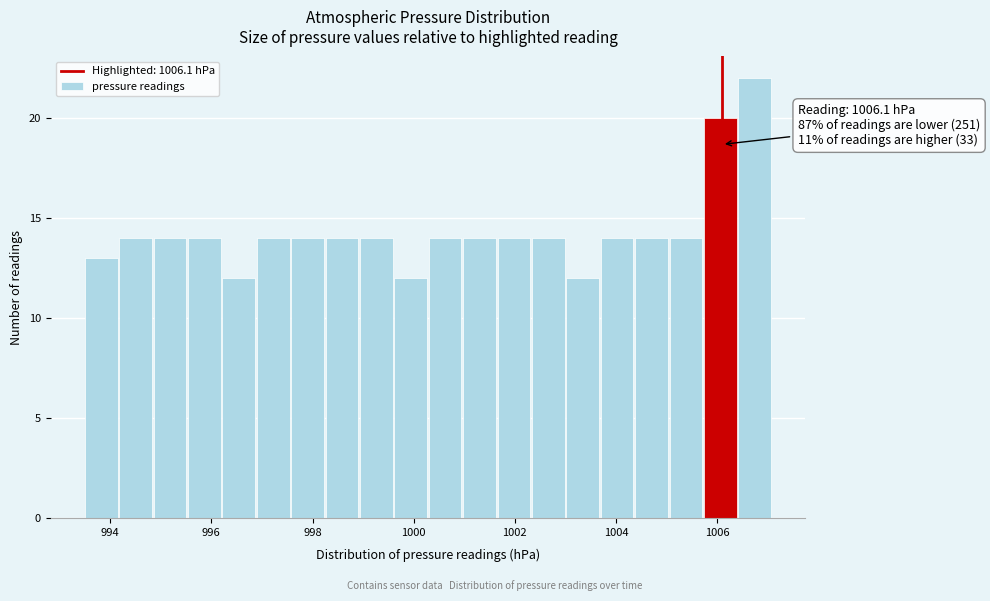

Read against the x-axis, roughly where is the centre of the tallest bar?

1006.8